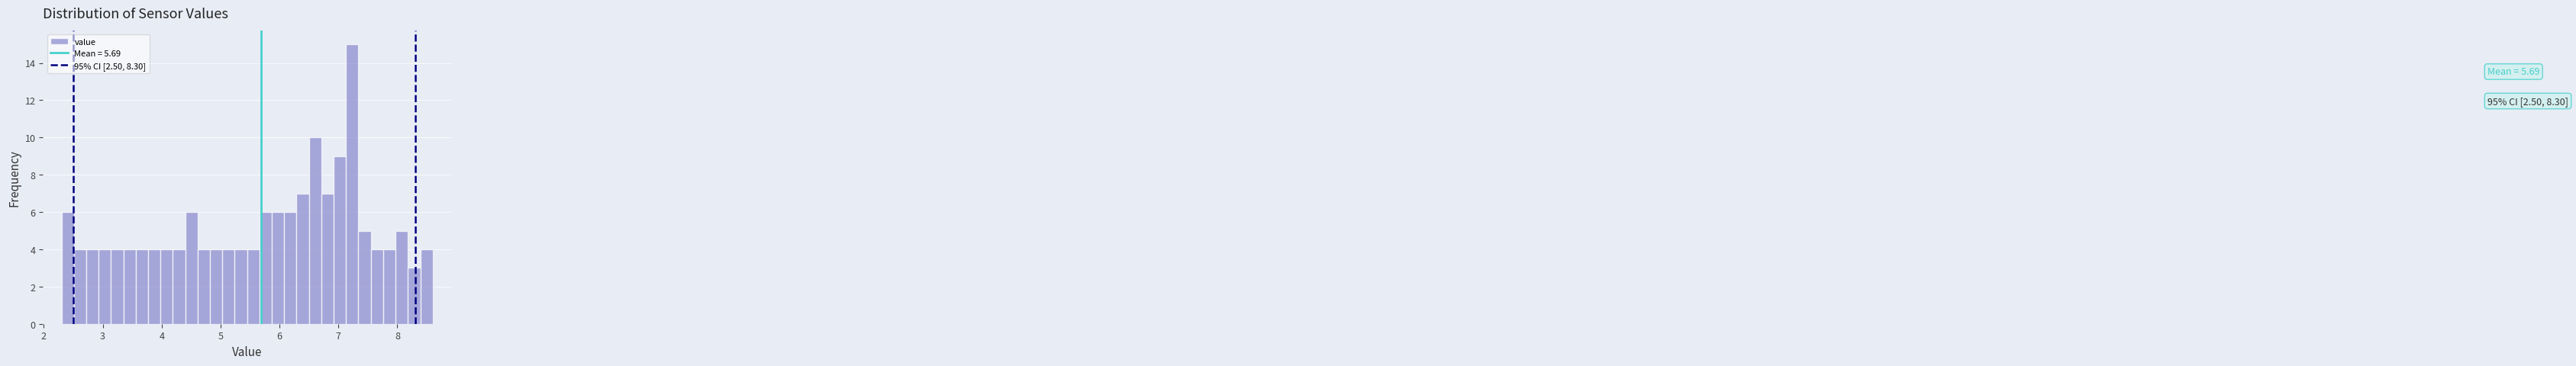

Around what value on the x-axis is the tallest bar? Give the approximate position of its centre, as read against the axis.

7.2